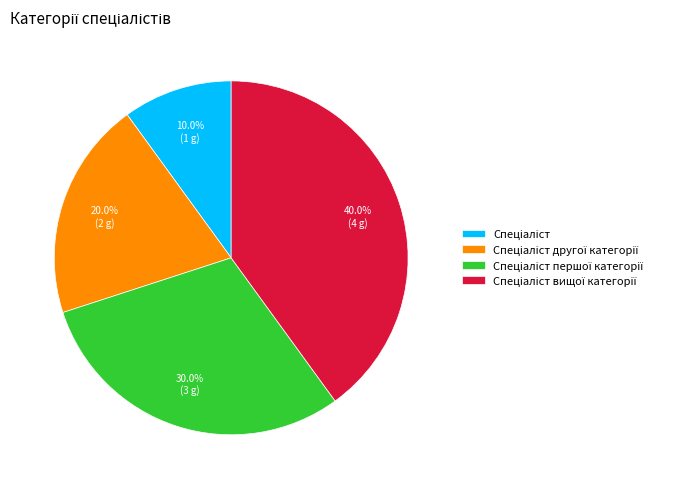

Is there any slice that represents more than half of the pie?

No